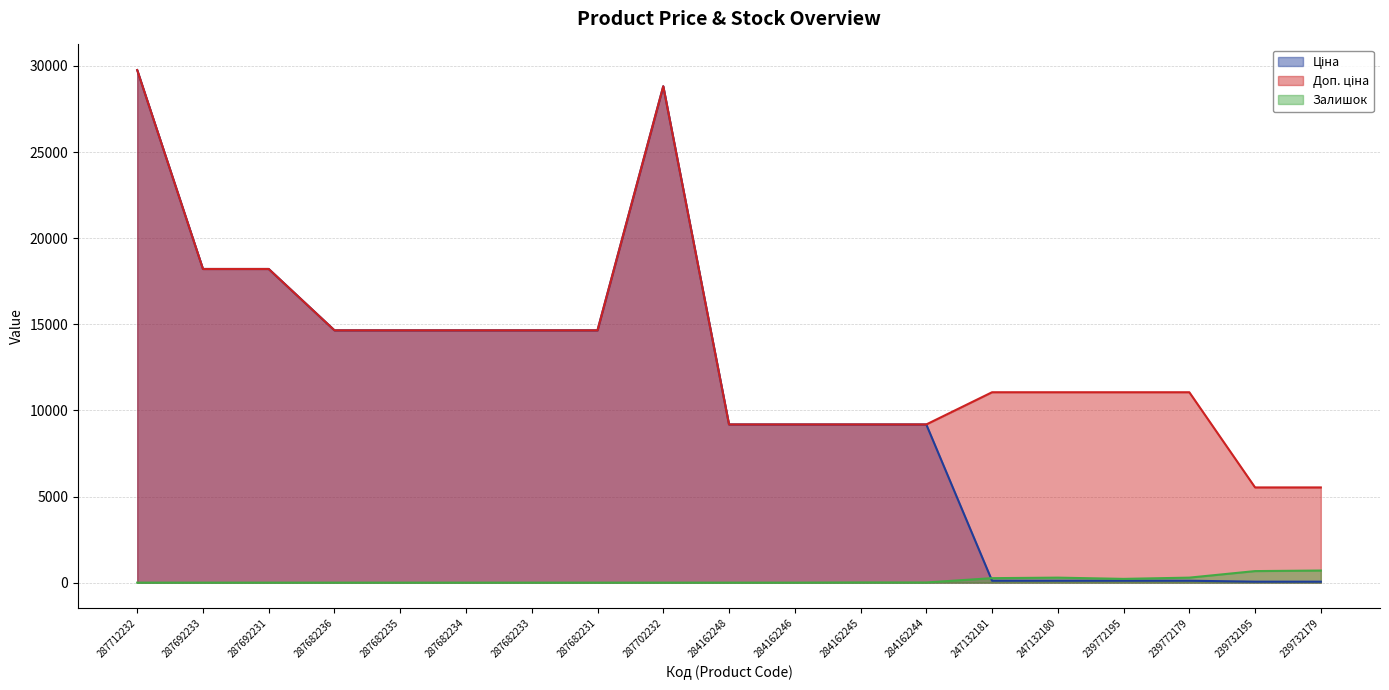

Is the value of Ціна at 287692233 greater than the value of Доп. ціна at 287702232?

No